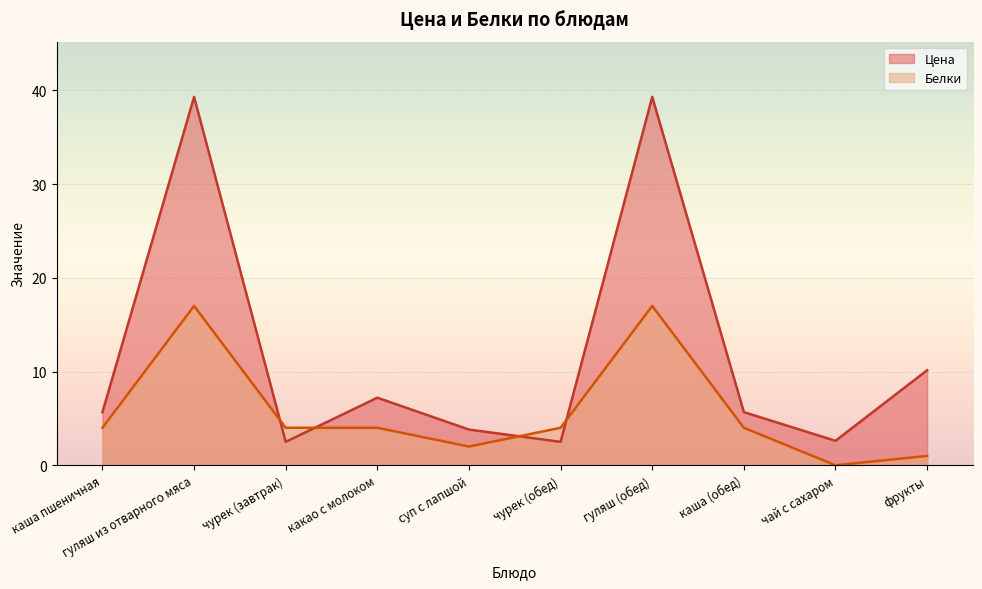

Is it true that Белки equals 4.0 at чурек (обед)?

True